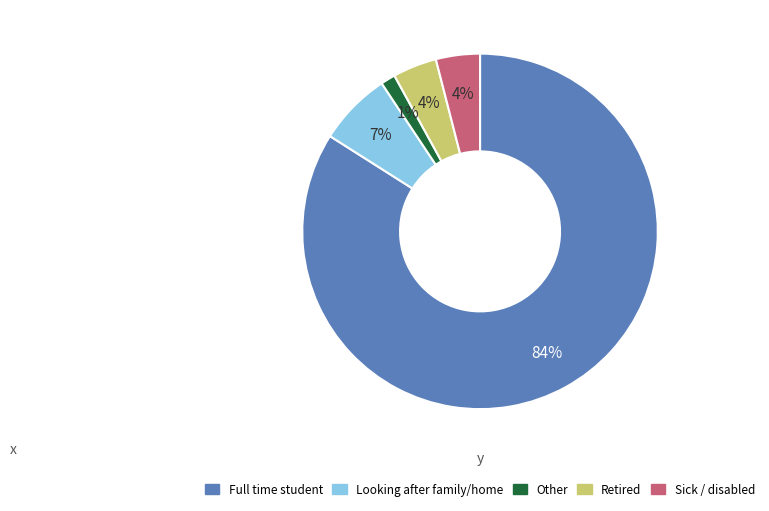

What percentage is the Other slice, to the nearest percent?

1%